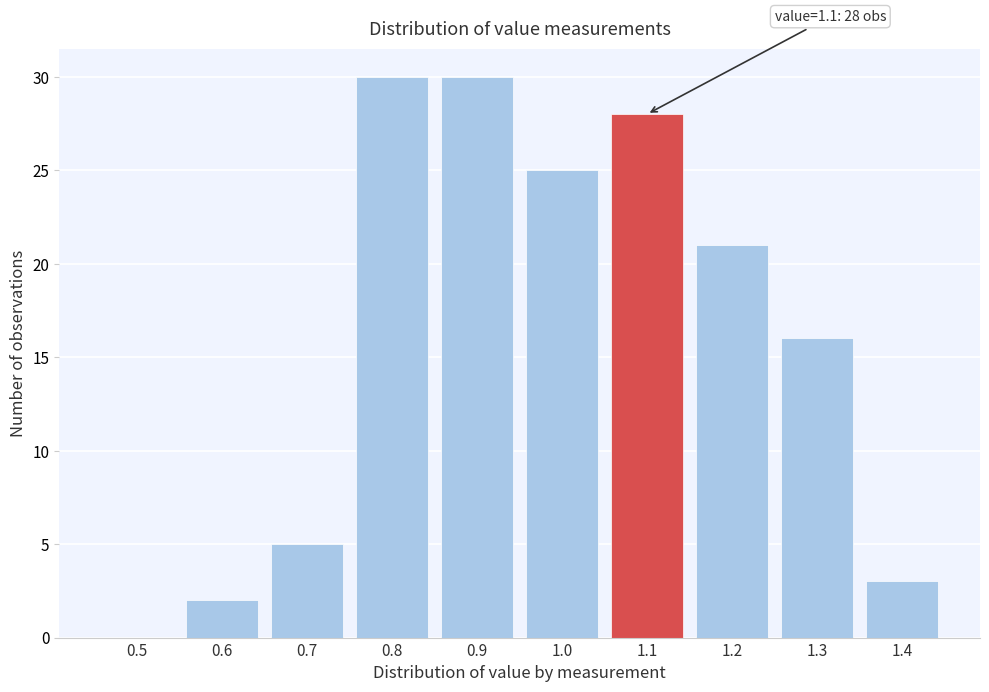

Reading left to right, list all the values displayed in this chart.

0.5=0	0.6=2	0.7=5	0.8=30	0.9=30	1.0=25	1.1=28	1.2=21	1.3=16	1.4=3